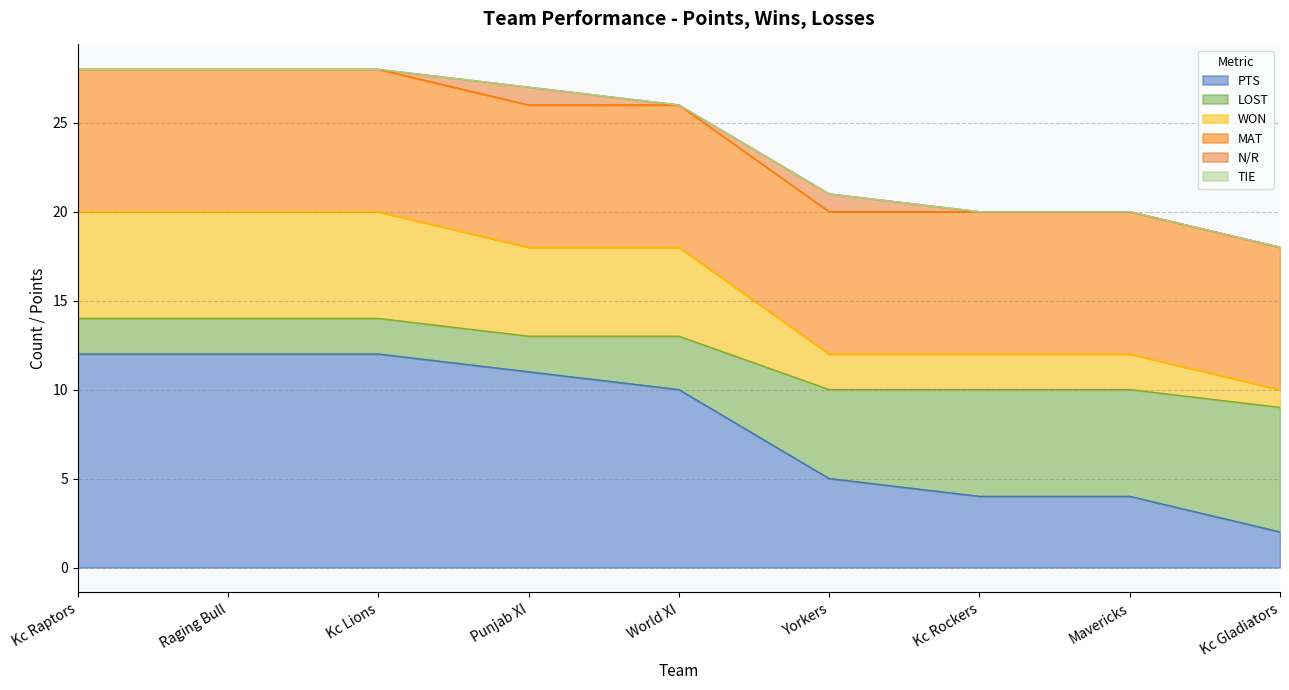

What is the total value across all series at Punjab XI?

27